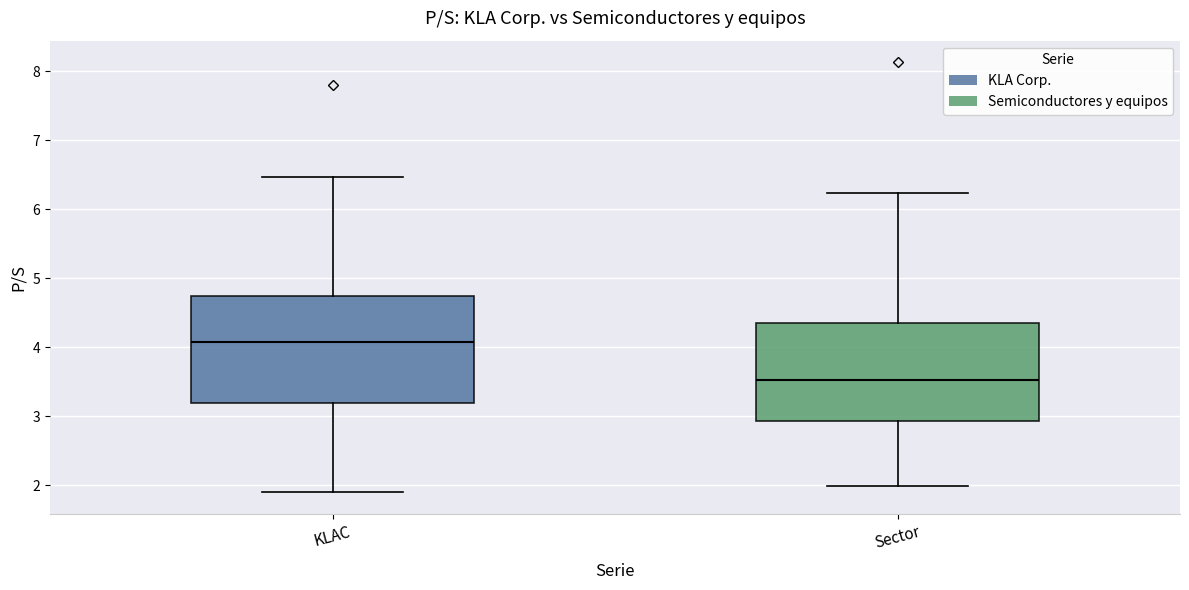

Where does the lower whisker of the box for KLAC end on the y-axis? The values are not printed on the chart, so give them approximately, as read against the axis.

1.9